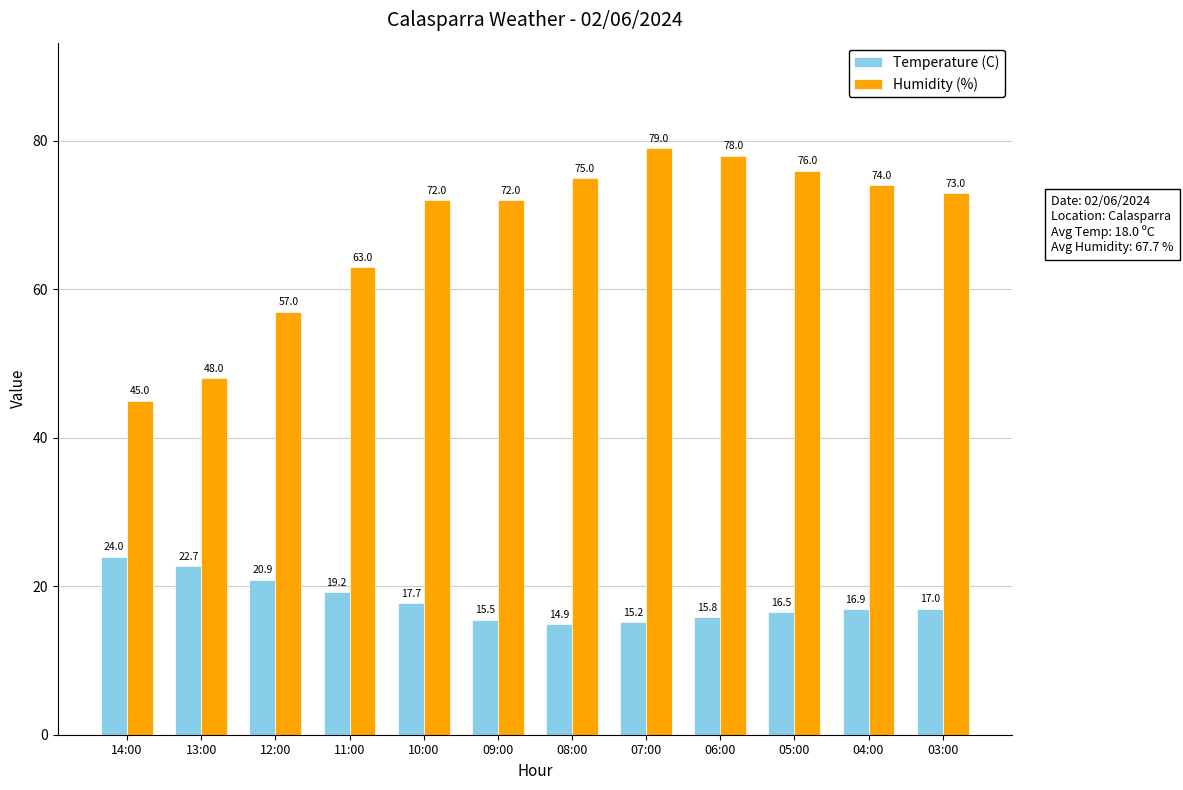

What is the value of the Humidity (%) bar at the 5th from the left?

72.0